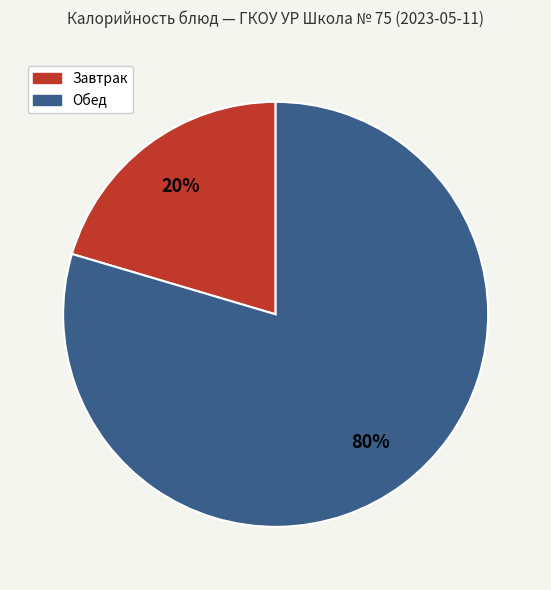

To the nearest percent, what is the average slice percentage?

50%